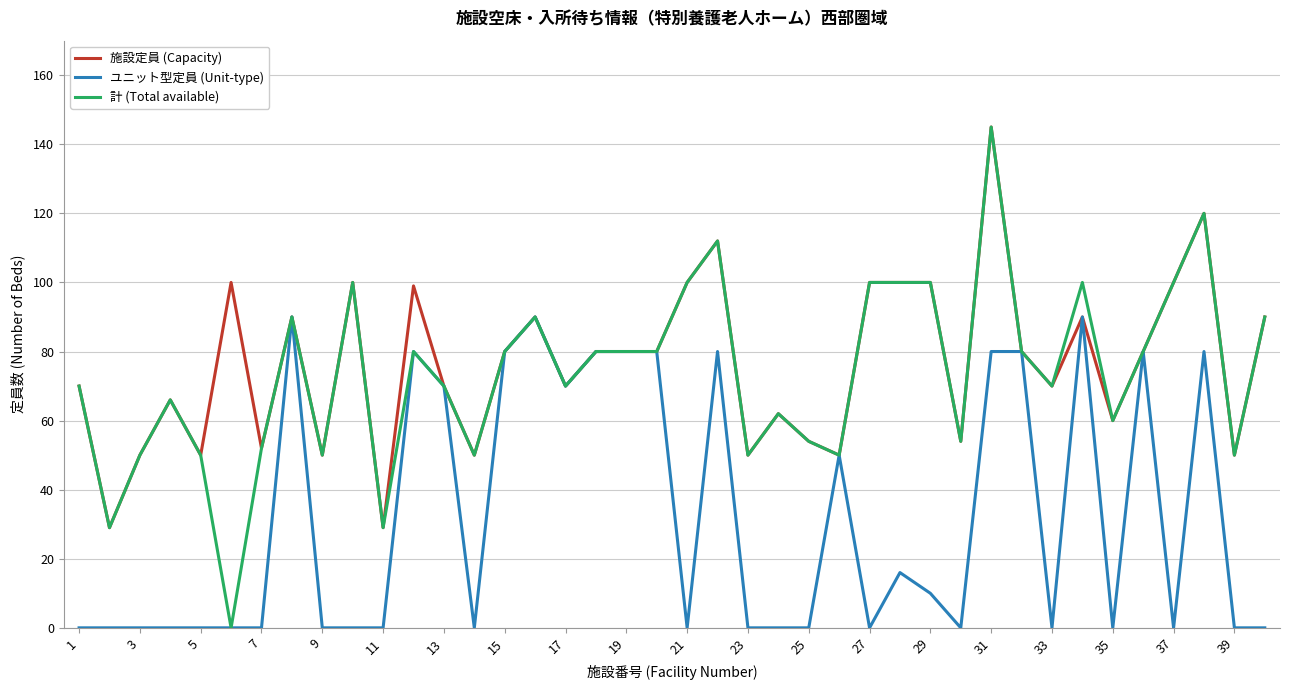

What is the maximum value for 施設定員 (Capacity)?

145